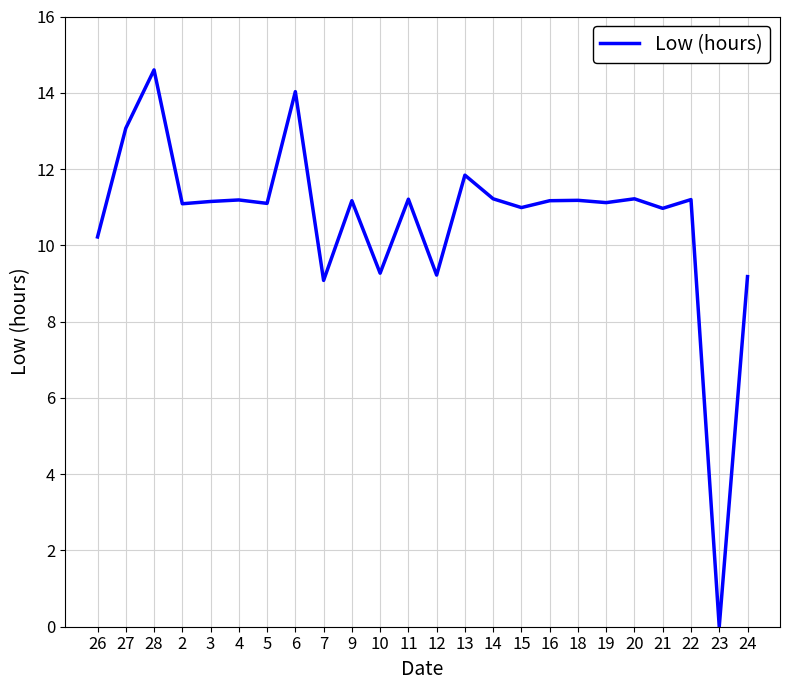

What is the approximate value at 16?

11.2